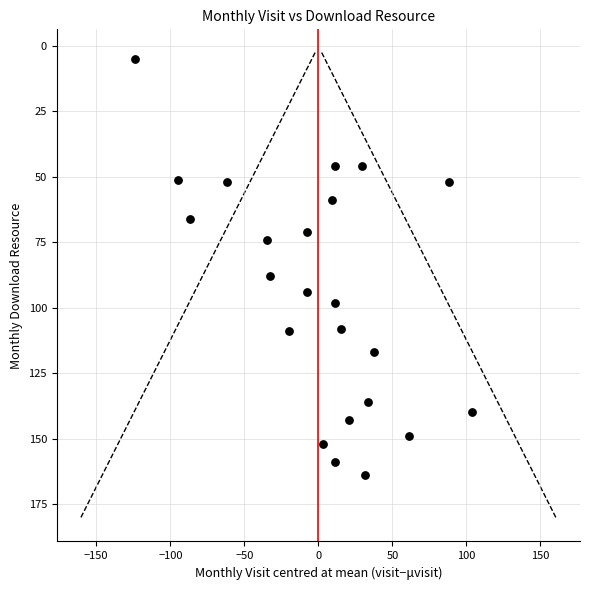

What is the range of Y values (max minus min)?

159